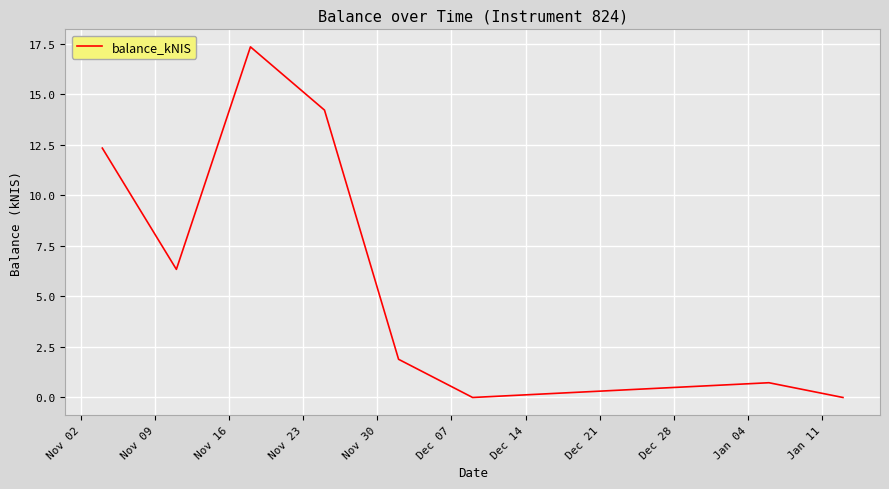

What is the average value?

6.6